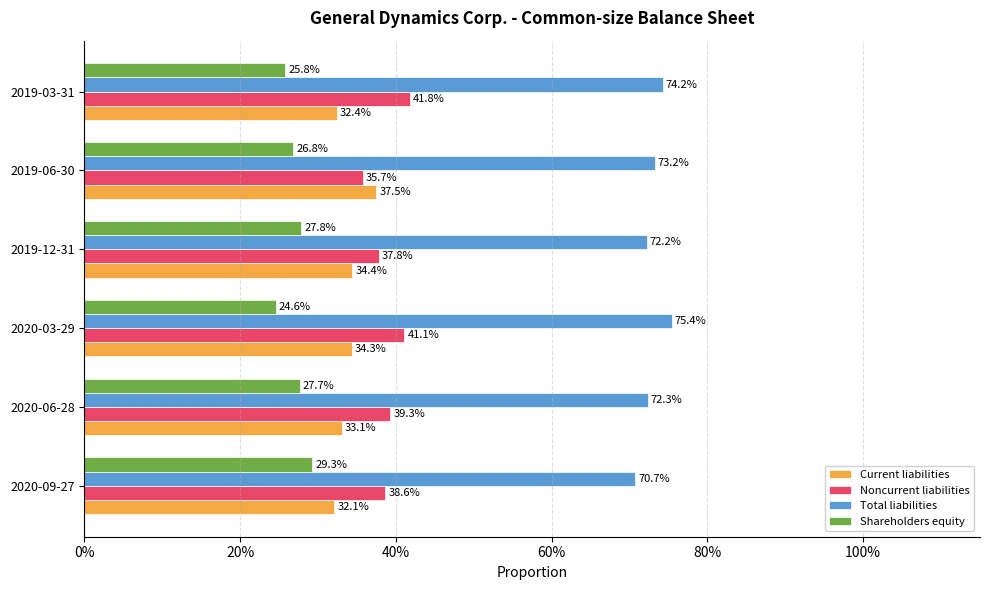

What are all the series names shown in the legend?

Current liabilities, Noncurrent liabilities, Total liabilities, Shareholders equity